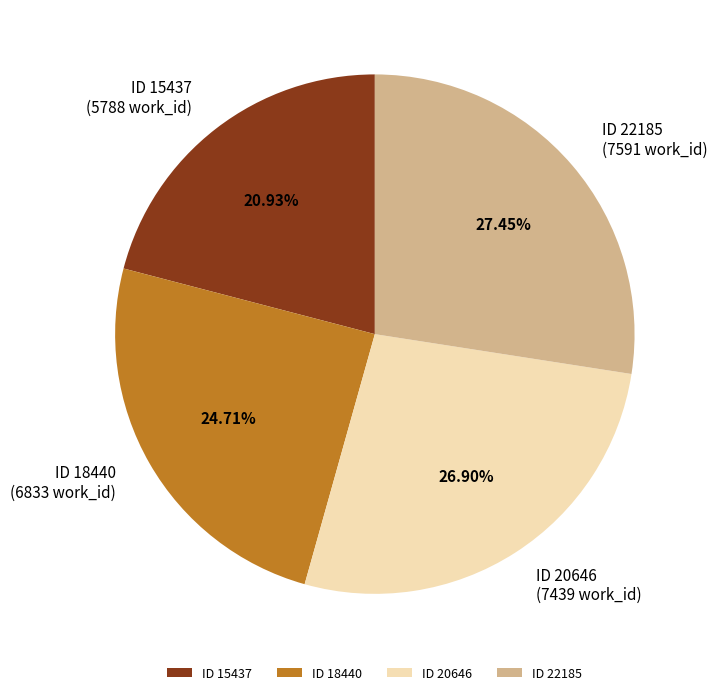

Does any single category account for the majority?

No